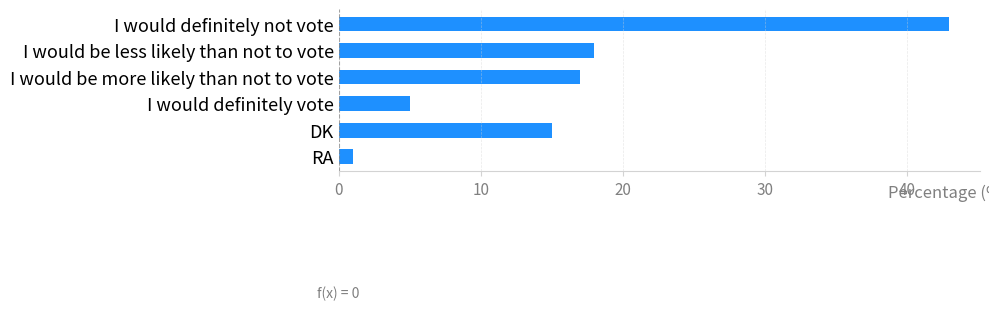

Does the chart contain stacked bars?

No